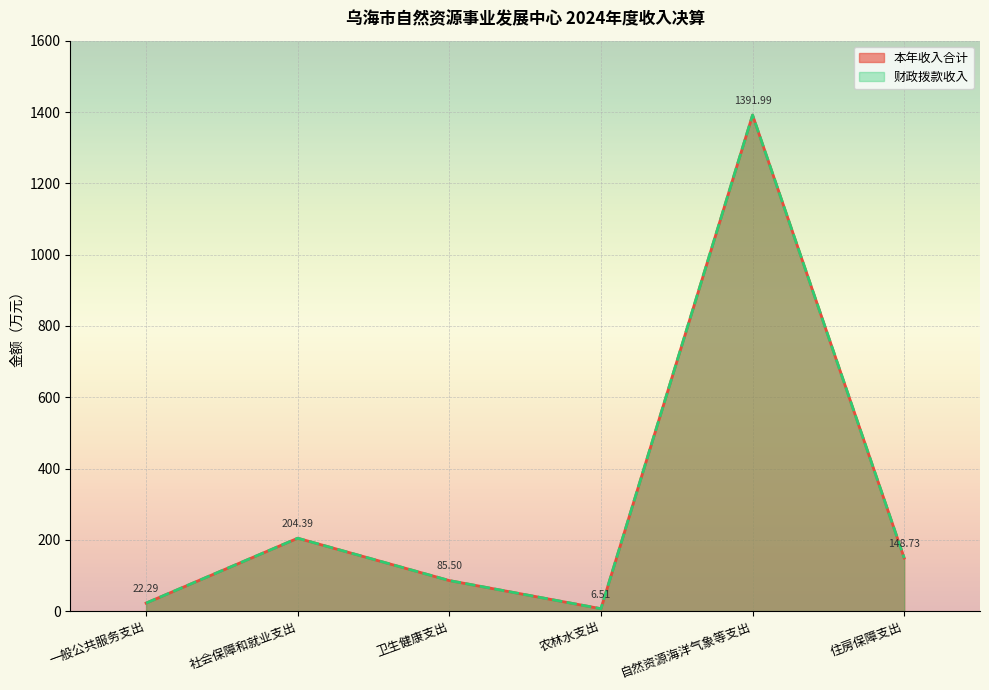

What is the sum of all 财政拨款收入 values?

1859.4